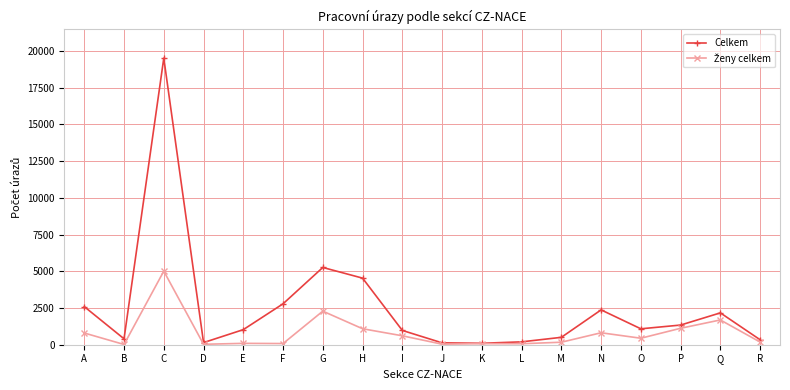

What value does the Celkem series have at M, to the nearest 50?

500